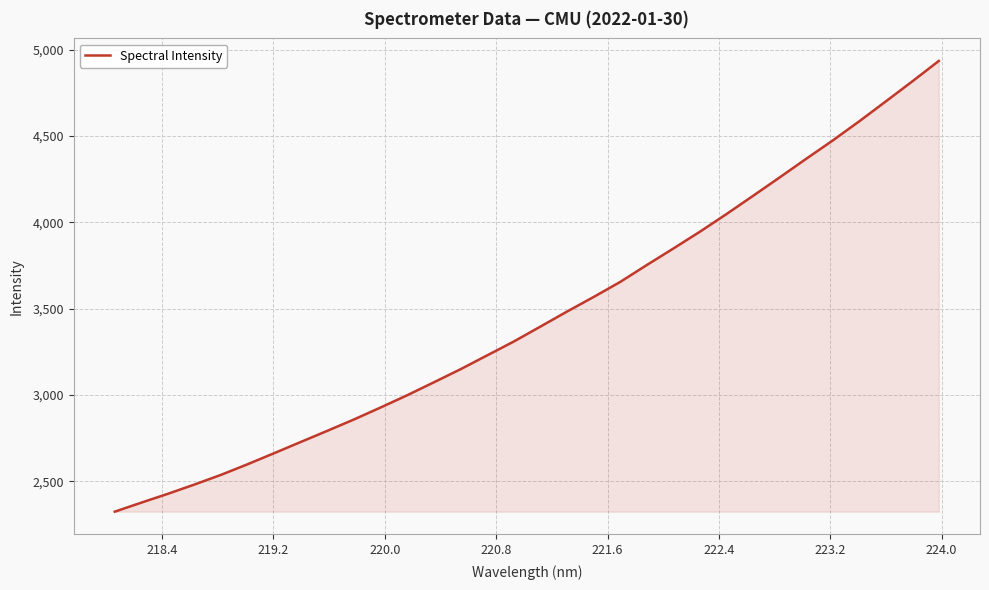

What is the maximum value shown in the chart?

4934.7